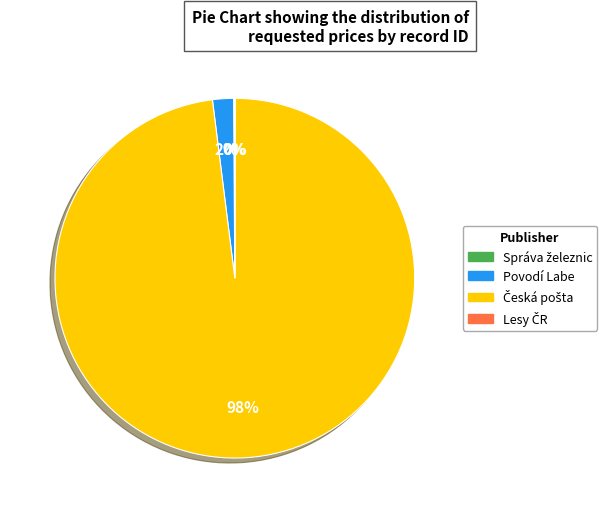

Is there a majority slice in this chart?

Yes